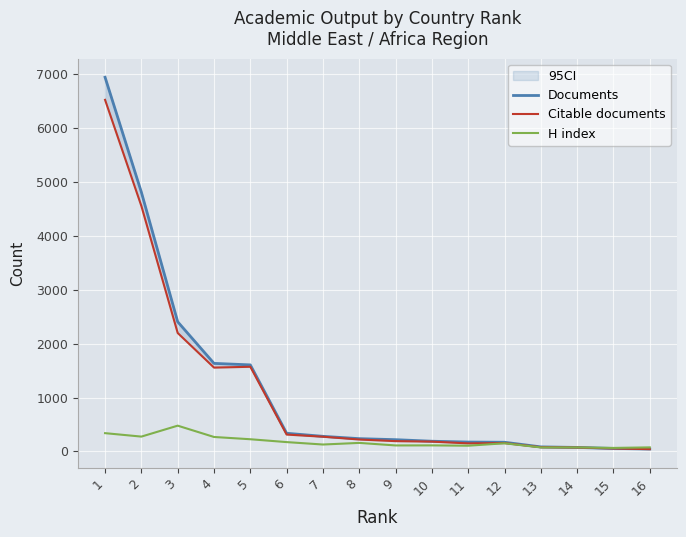

How many lines are shown in the chart?

3